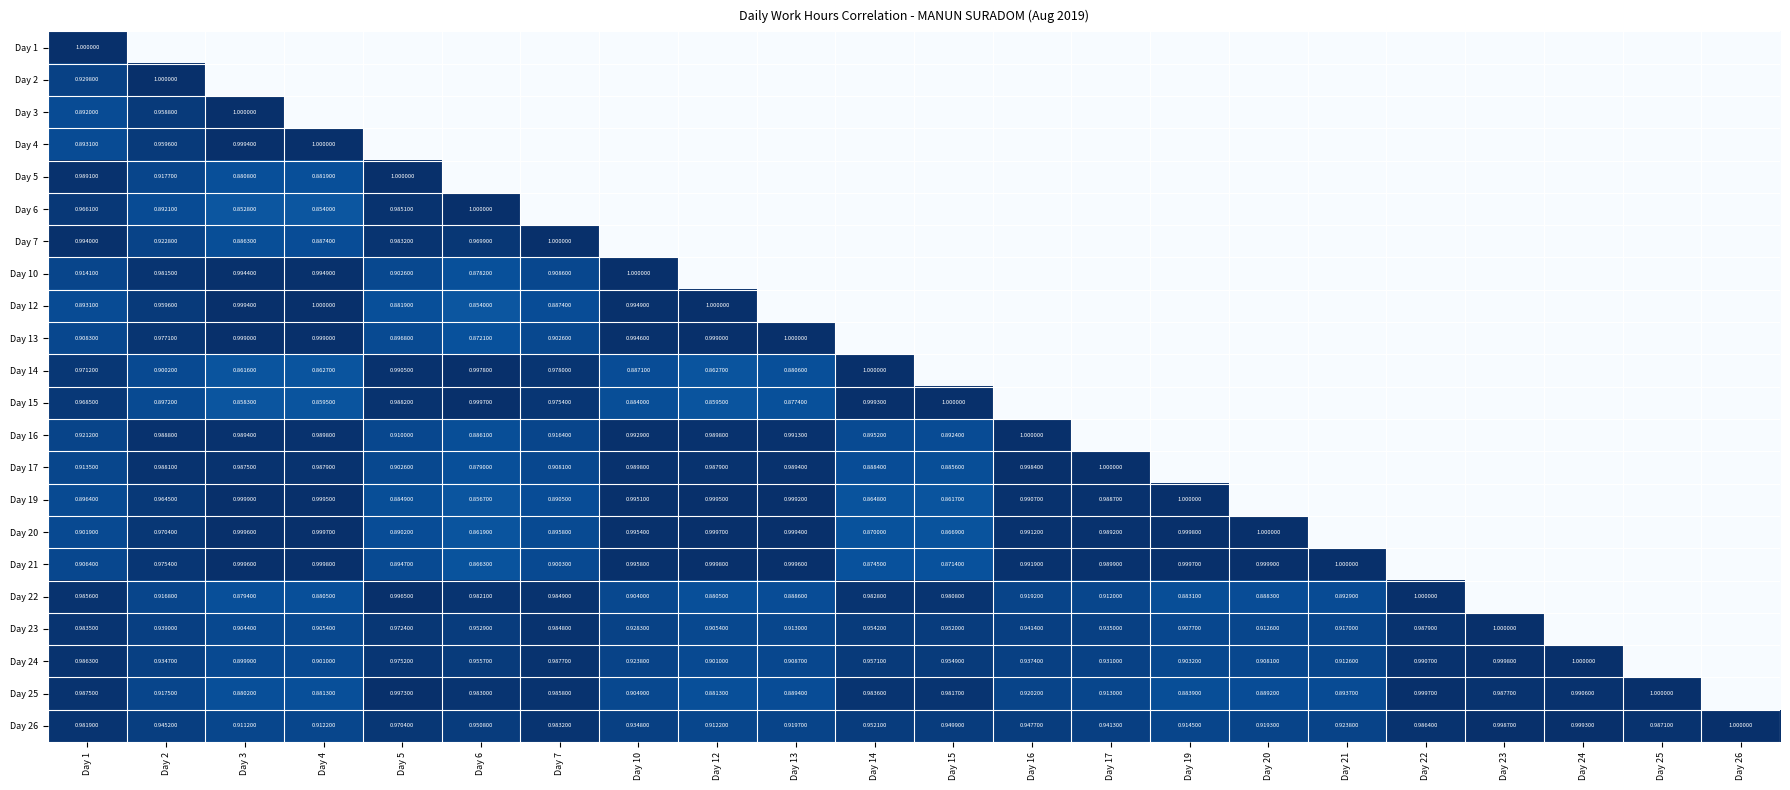

Is the value of Day 19 at Day 14 greater than the value of Day 6 at Day 3?

Yes